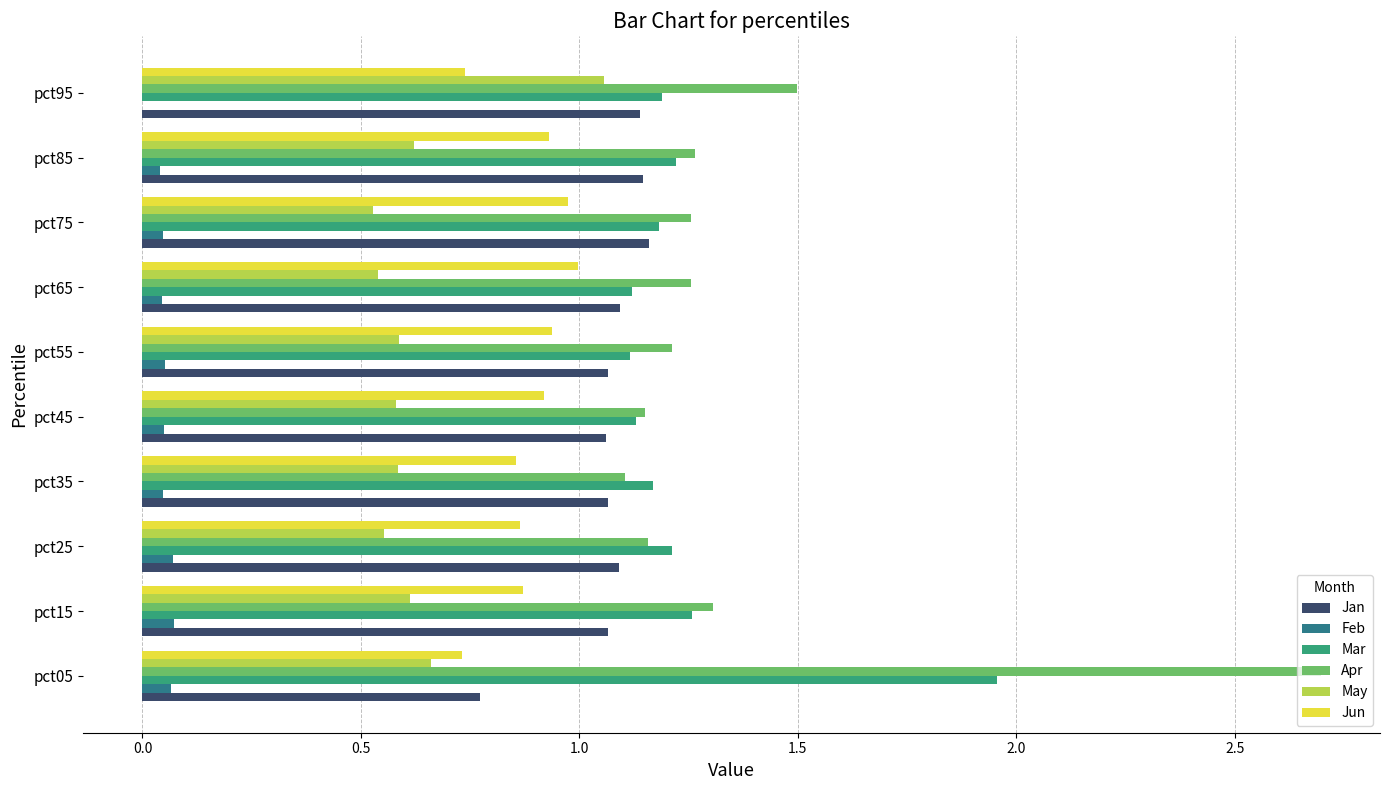

What is the total value across all series at pct15?

5.2